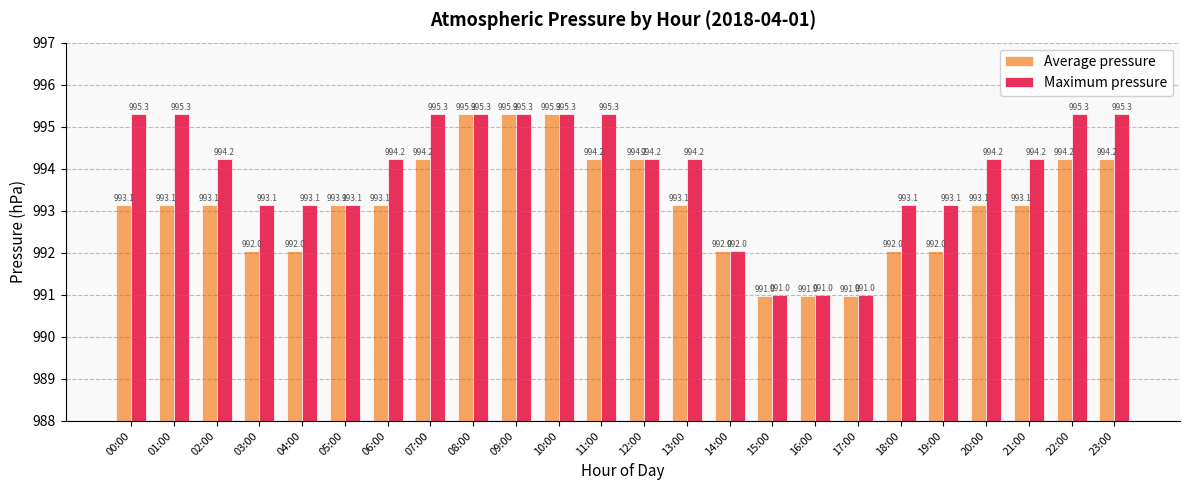

What is the approximate value of Maximum pressure at 02:00?

994.2